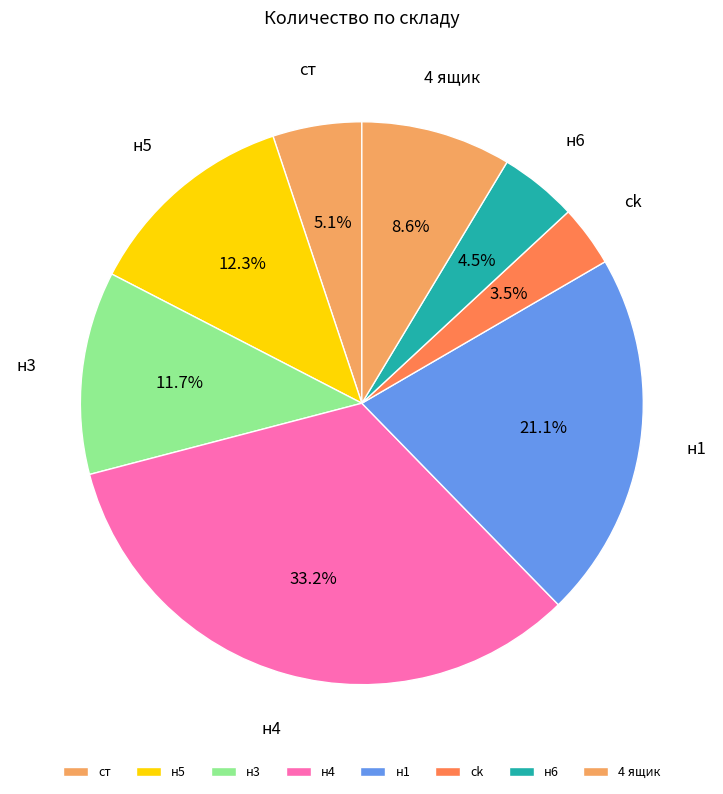

How many segments does this pie chart have?

8